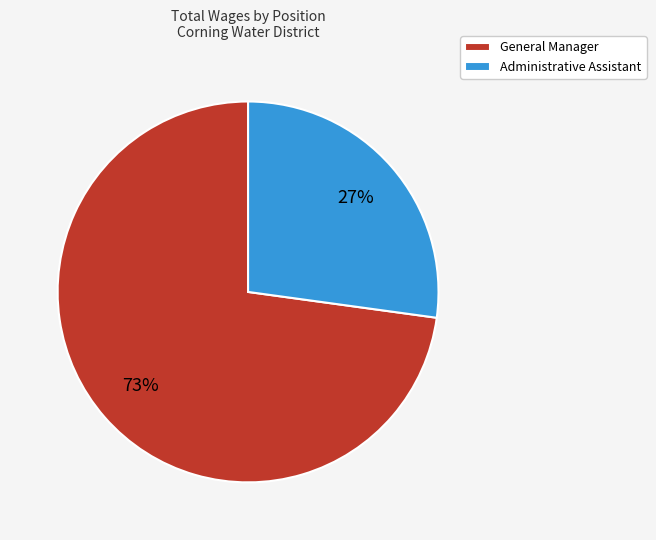

To the nearest percent, what is the difference between the largest and smallest slice percentages?

46%